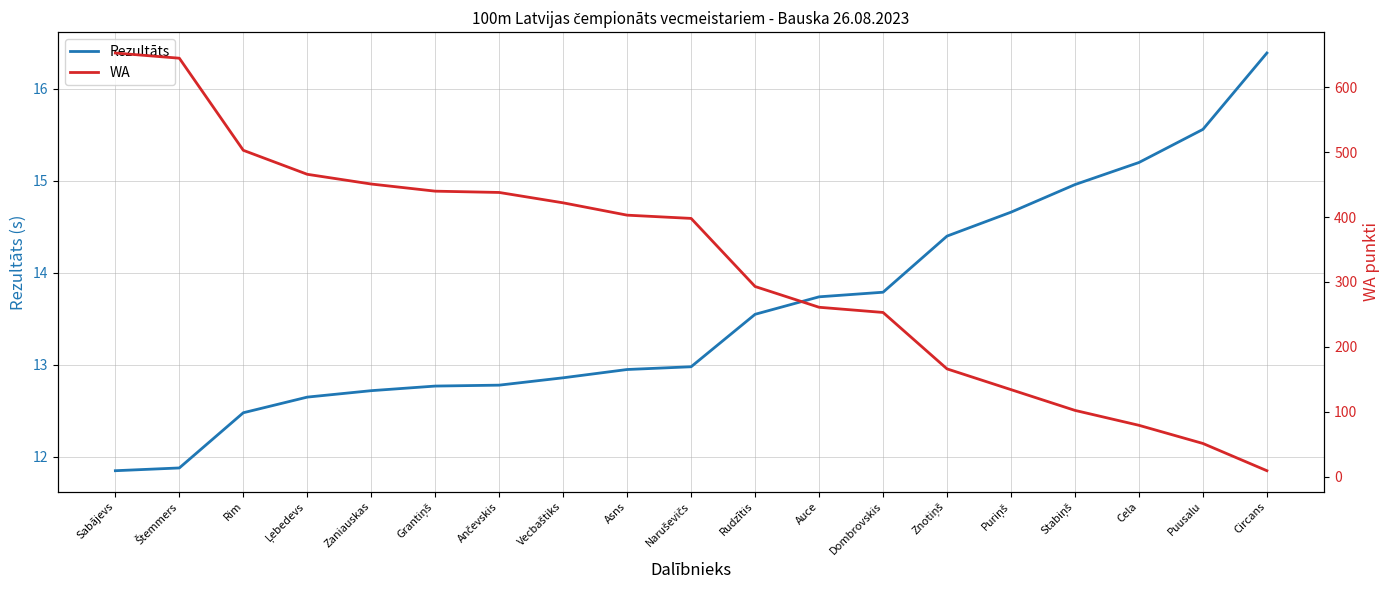

What is the spread (max minus min) of values at Grantiņš?

427.2